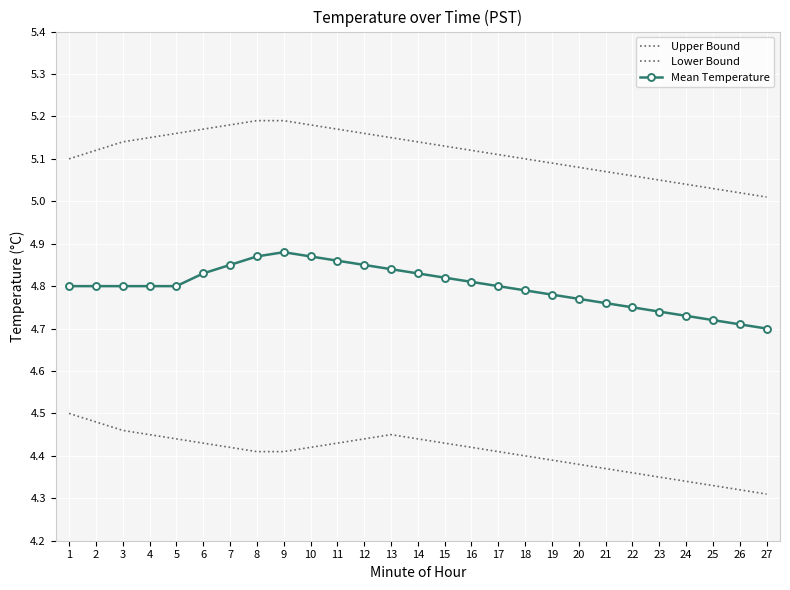

What is the total value across all series at 10?

14.5